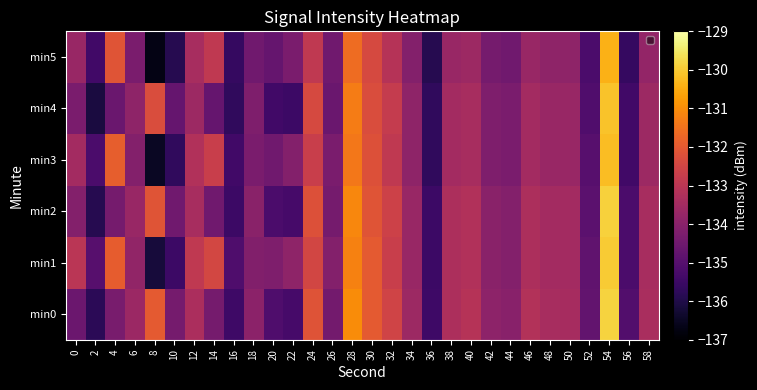

Which series changed the most between 16 and 28?

min0